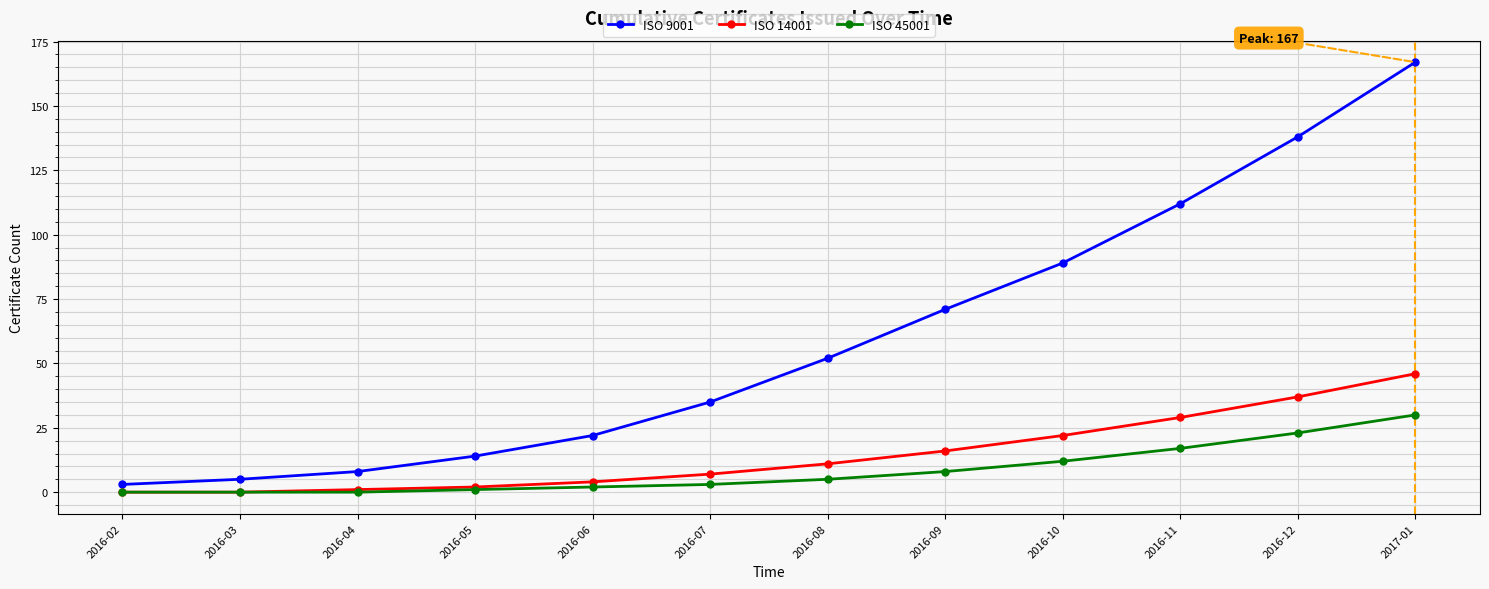

What is the label of the 10th point from the right?

2016-04